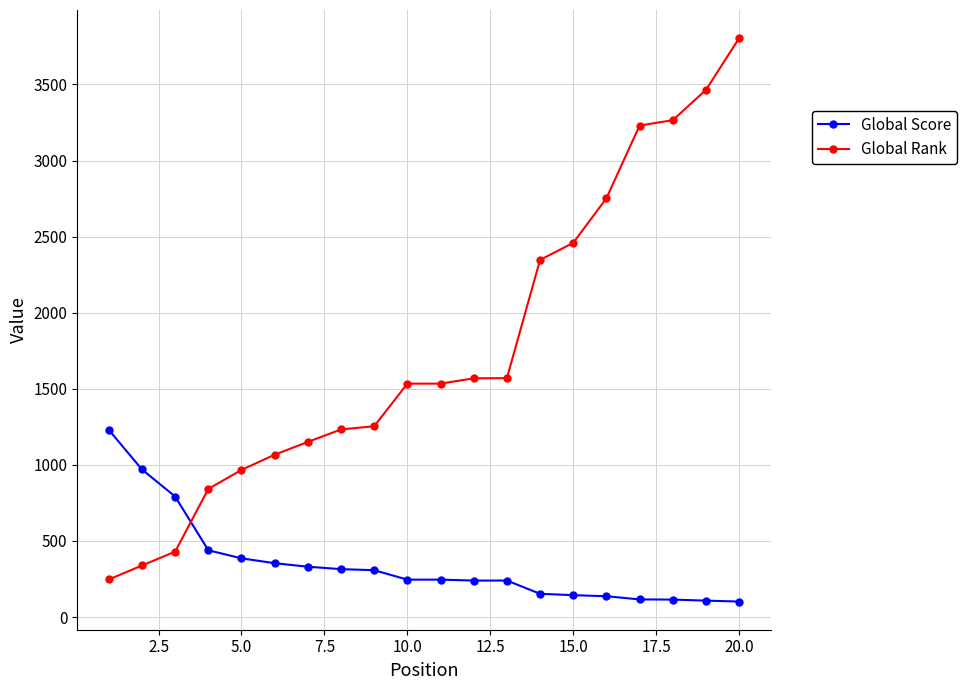

What is the value of the Global Rank point at the 20th from the left?

3804